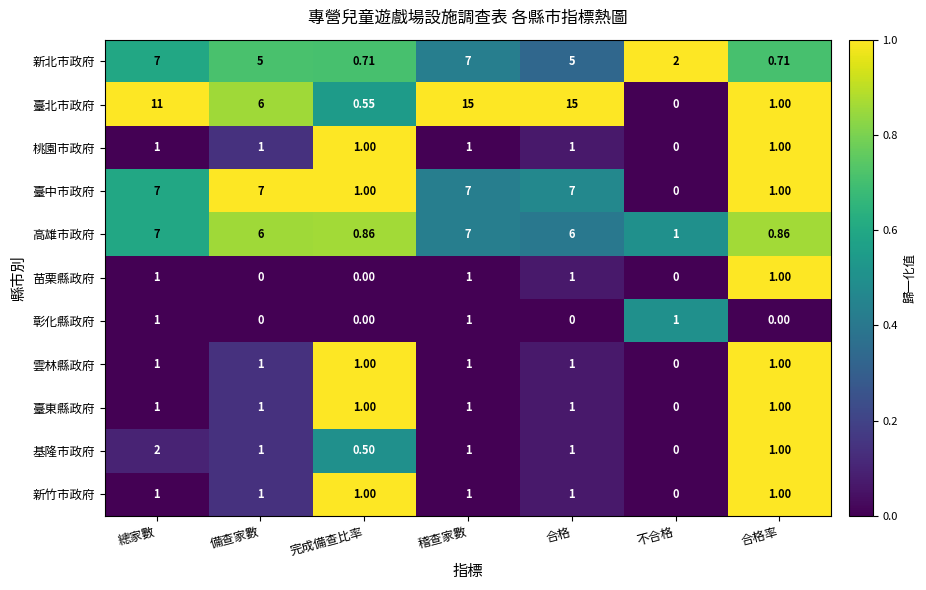

Where is 桃園市政府 nearest to the value 0?

不合格